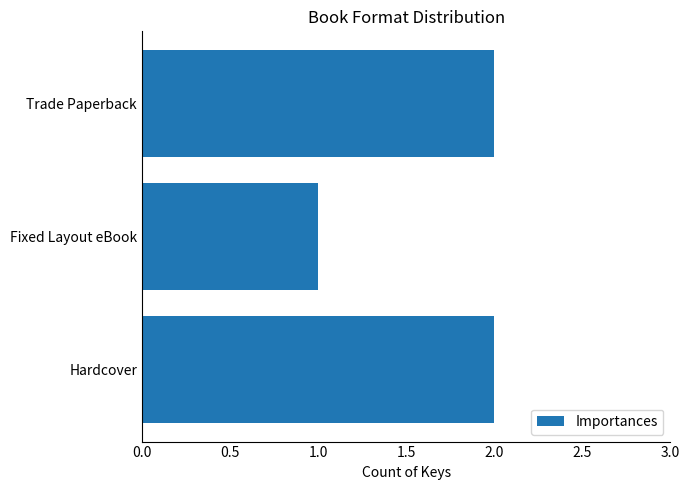

What is the average value?

2